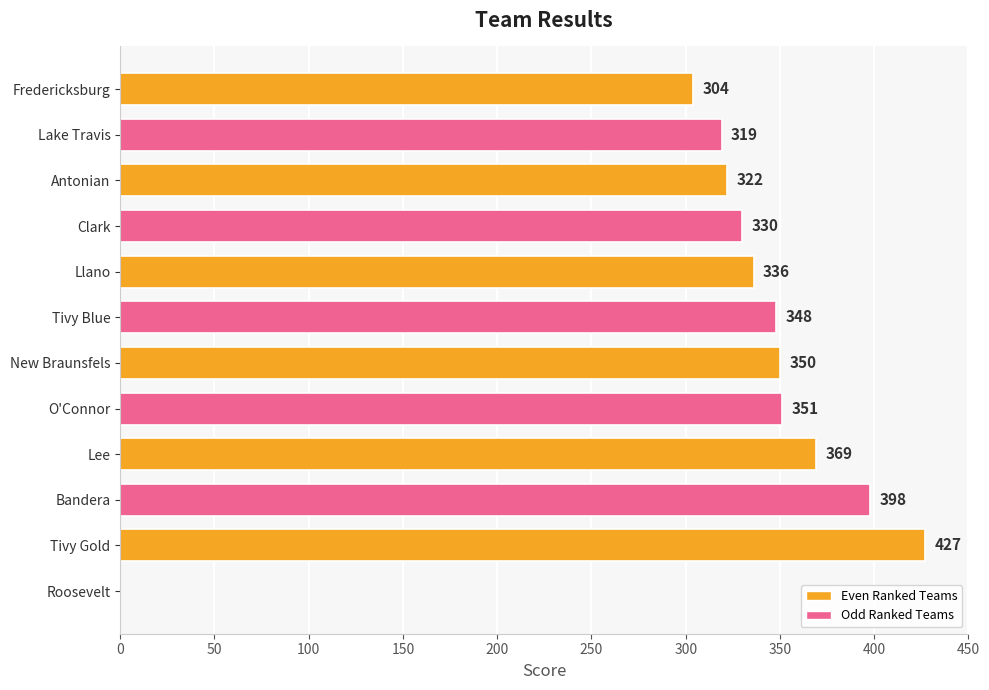

What is the average value?

321